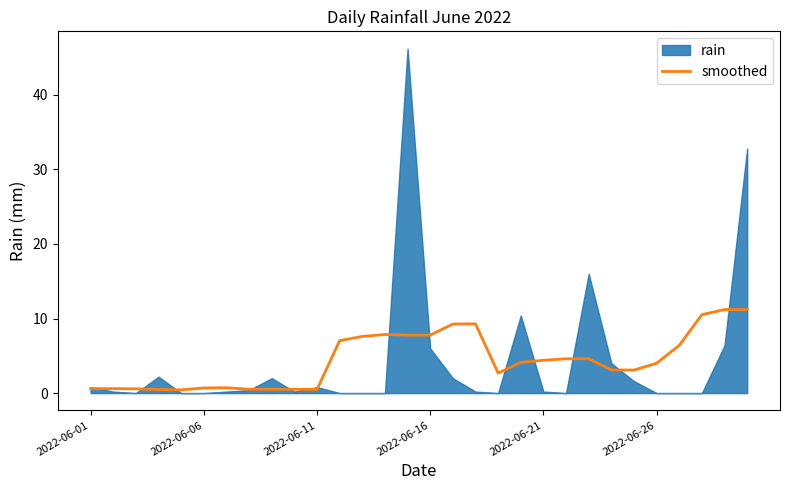

What position from the right is 2022-06-01?

30